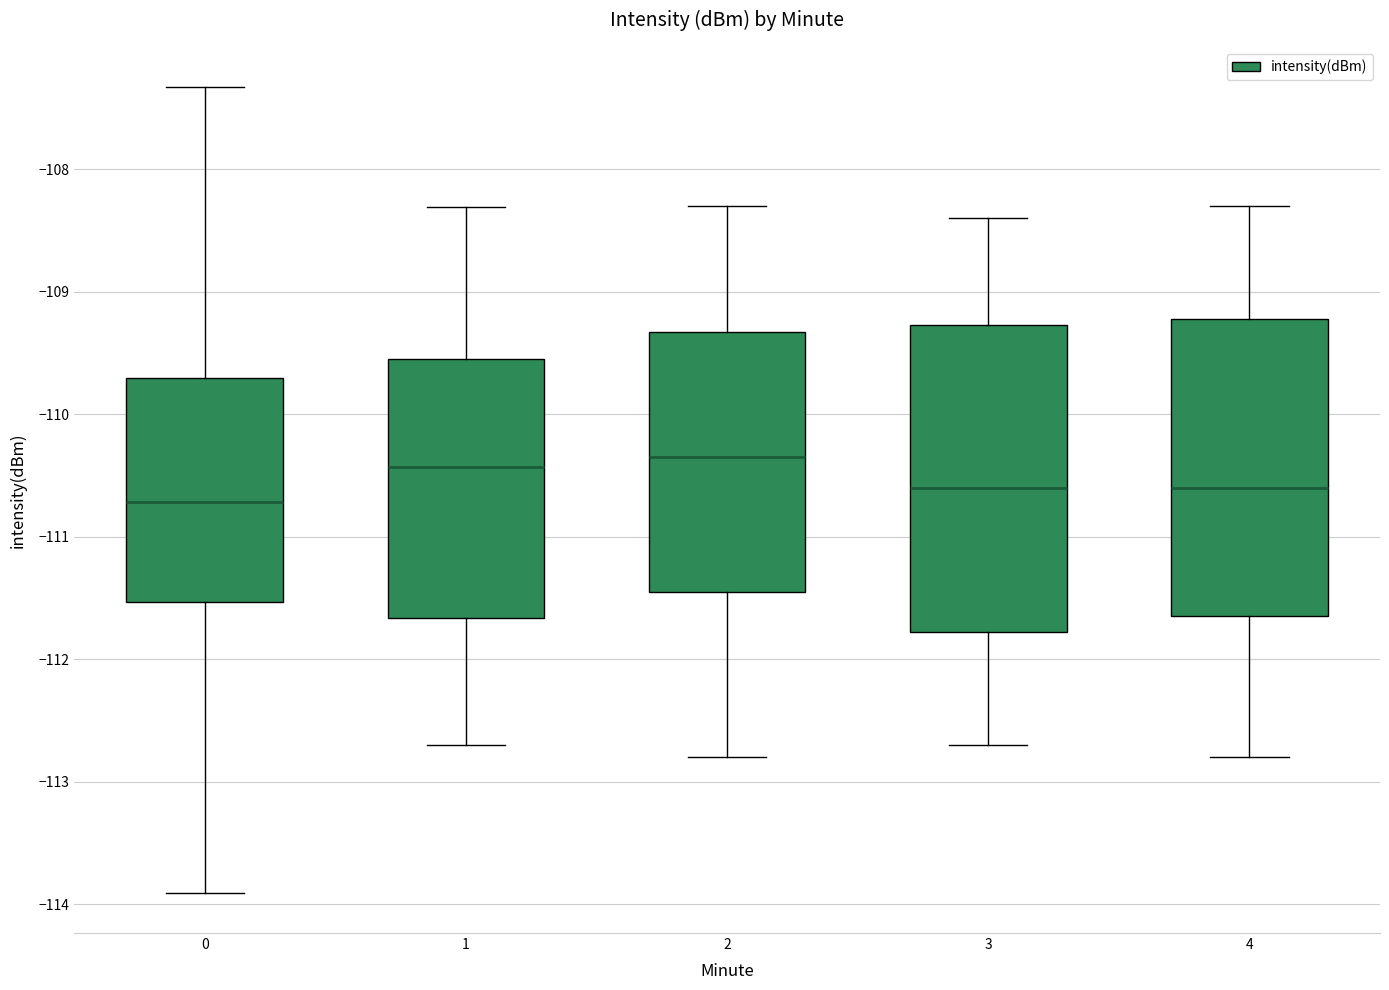

Reading left to right, transcribe this box plot: for each box, give where its median line is, the range the box spans, and where its two whiskers end, as read against the y-axis. The values are not printed on the chart, so give them approximately, as read against the axis.

0: median -110.7, box -111.5 to -109.7, whiskers -113.9 to -107.3
1: median -110.4, box -111.7 to -109.5, whiskers -112.7 to -108.3
2: median -110.3, box -111.4 to -109.3, whiskers -112.8 to -108.3
3: median -110.6, box -111.8 to -109.3, whiskers -112.7 to -108.4
4: median -110.6, box -111.6 to -109.2, whiskers -112.8 to -108.3